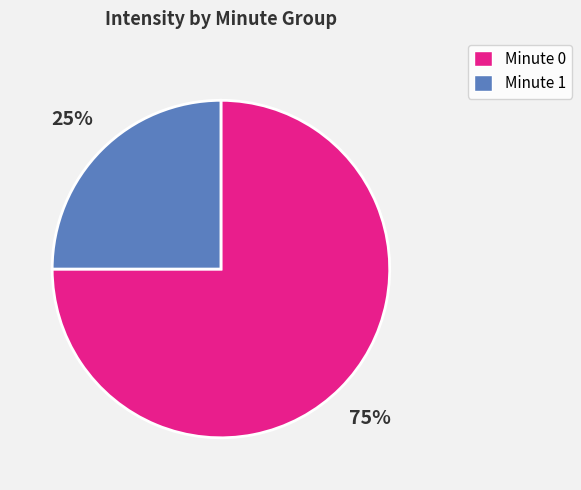

Approximately how many times larger is the value at Minute 1 compared to Minute 0?

0.3